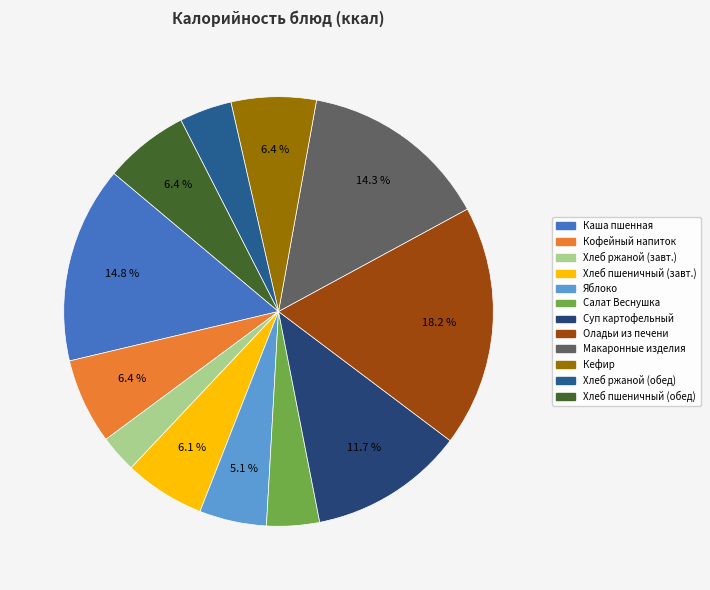

How many slices are in this pie chart?

12